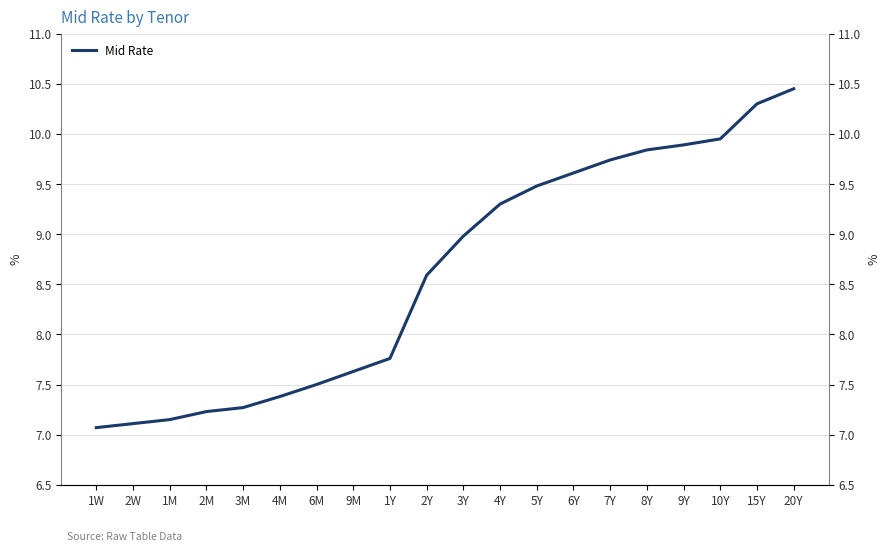

True or false: the data shows 3.0 at 4M.

False